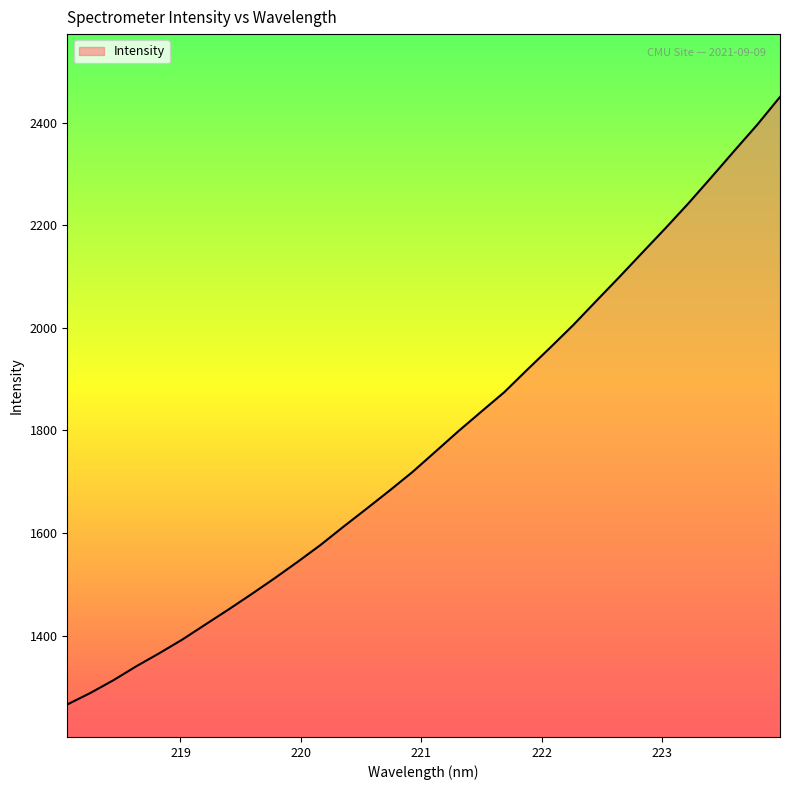

What is the minimum value shown in the chart?

1265.8